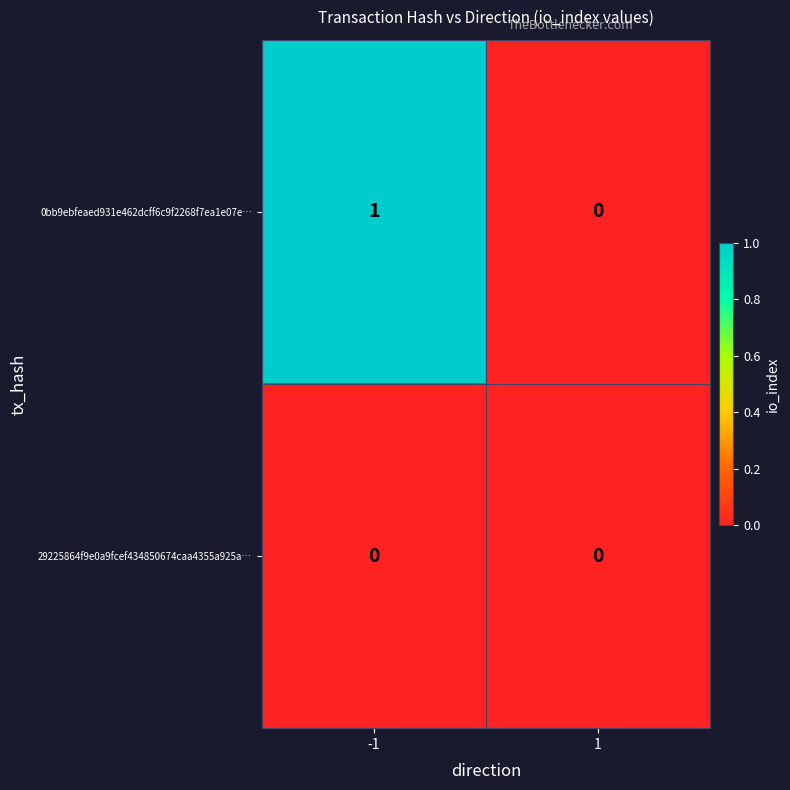

Rank the series at -1 from lowest to highest value.

29225864f9e0a9fcef434850674caa4355a925a…, 0bb9ebfeaed931e462dcff6c9f2268f7ea1e07e…